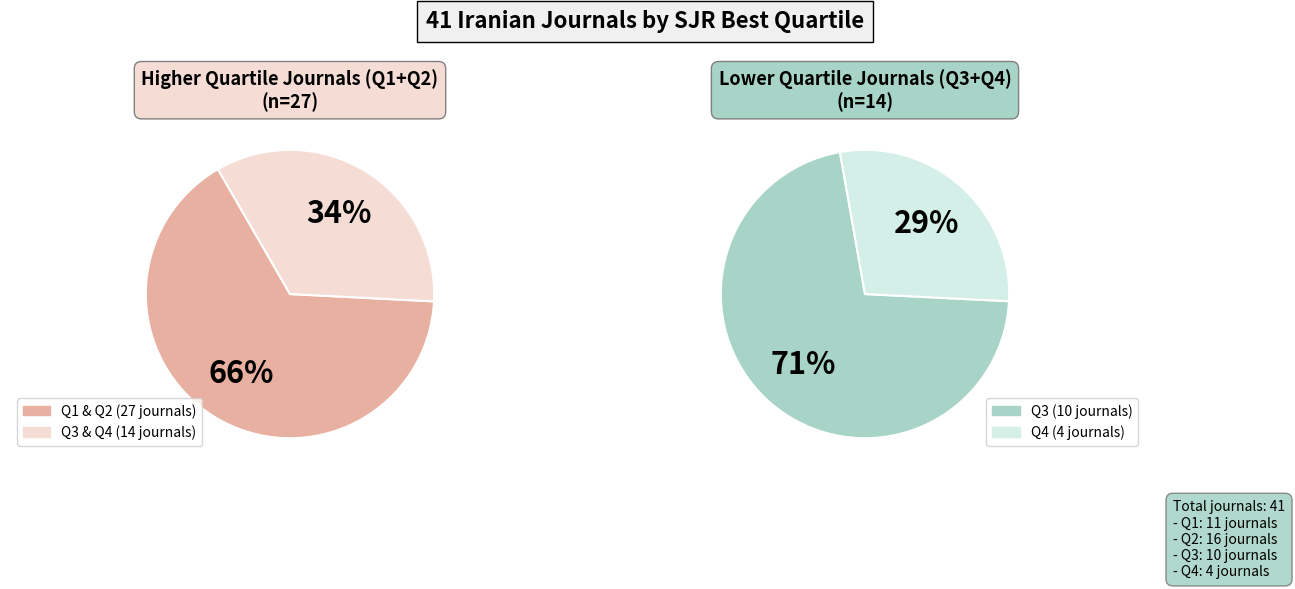

Which slice is the smallest?

Q4